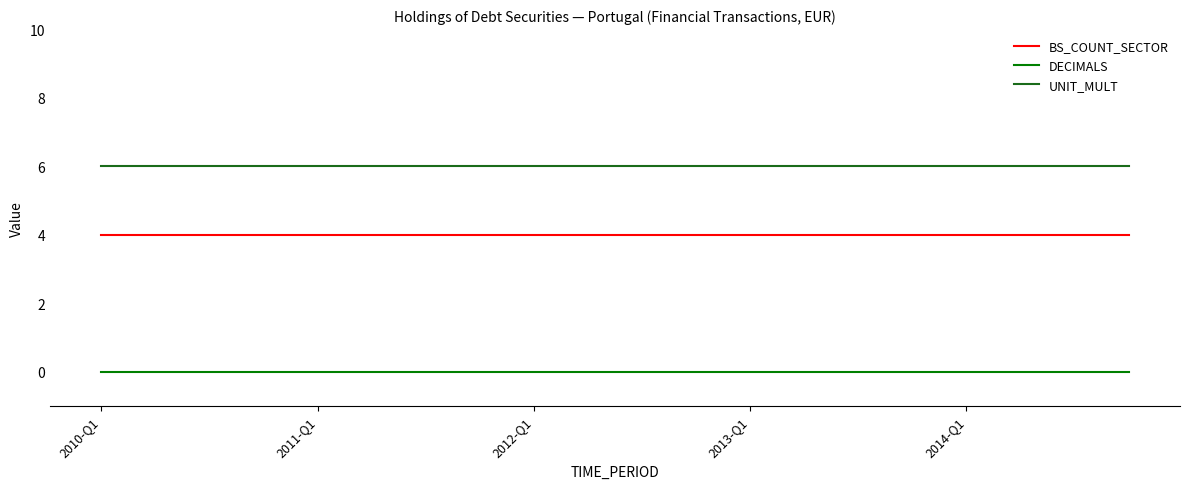

List the series in order of their peak value, lowest first.

DECIMALS, BS_COUNT_SECTOR, UNIT_MULT